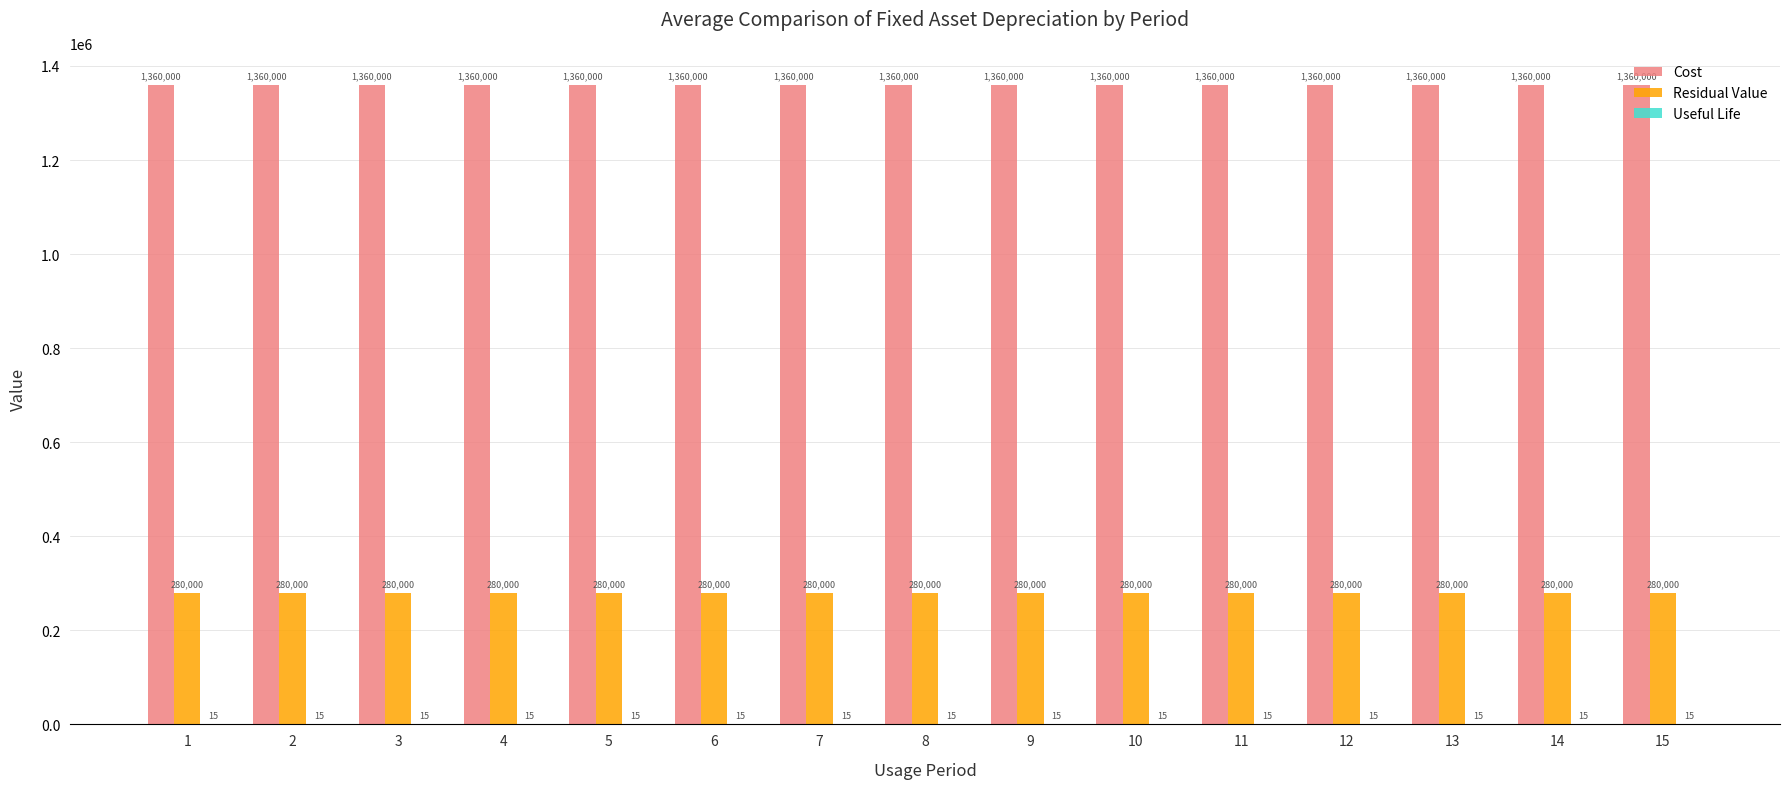

Is it true that Residual Value equals 280000 at 11?

True